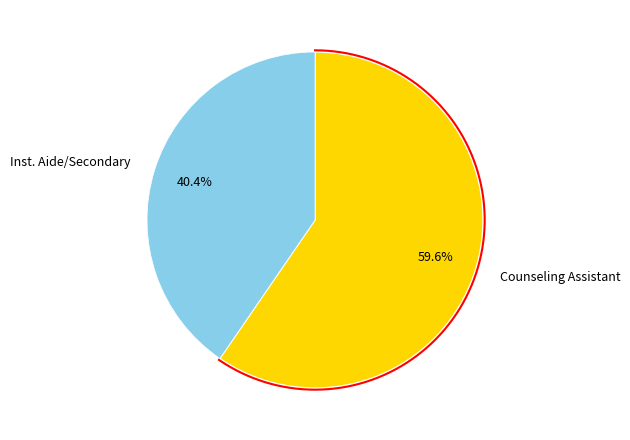

Is the sum of Inst. Aide/Secondary and Counseling Assistant greater than half?

Yes